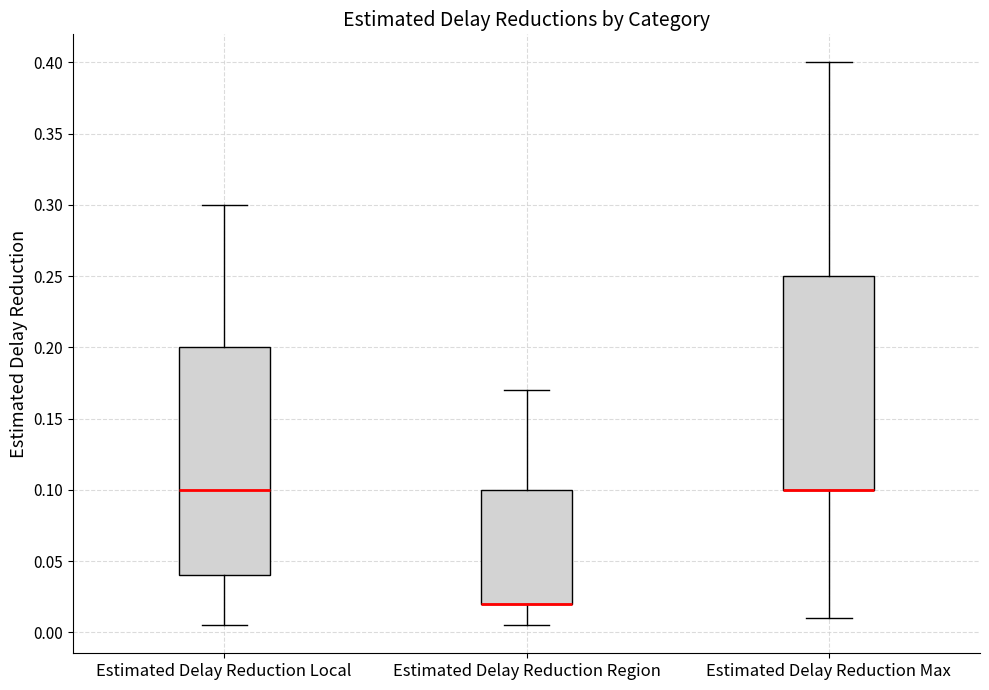

Reading left to right, read every box against the y-axis: the position of its median line, the range the box covers, and the ends of its whiskers. The values are not printed on the chart, so give them approximately, as read against the axis.

Estimated Delay Reduction Local: median 0.100, box 0.040 to 0.200, whiskers 0.005 to 0.300
Estimated Delay Reduction Region: median 0.020 (drawn on the box's lower edge), box 0.020 to 0.100, whiskers 0.005 to 0.170
Estimated Delay Reduction Max: median 0.100 (drawn on the box's lower edge), box 0.100 to 0.250, whiskers 0.010 to 0.400